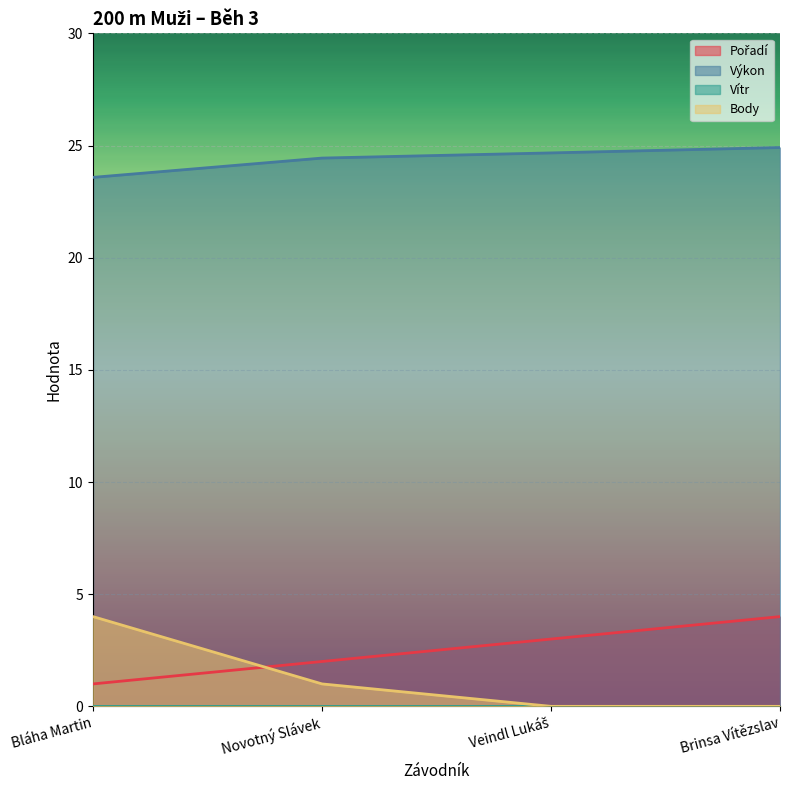

What value does the Výkon series have at Veindl Lukáš?

24.7